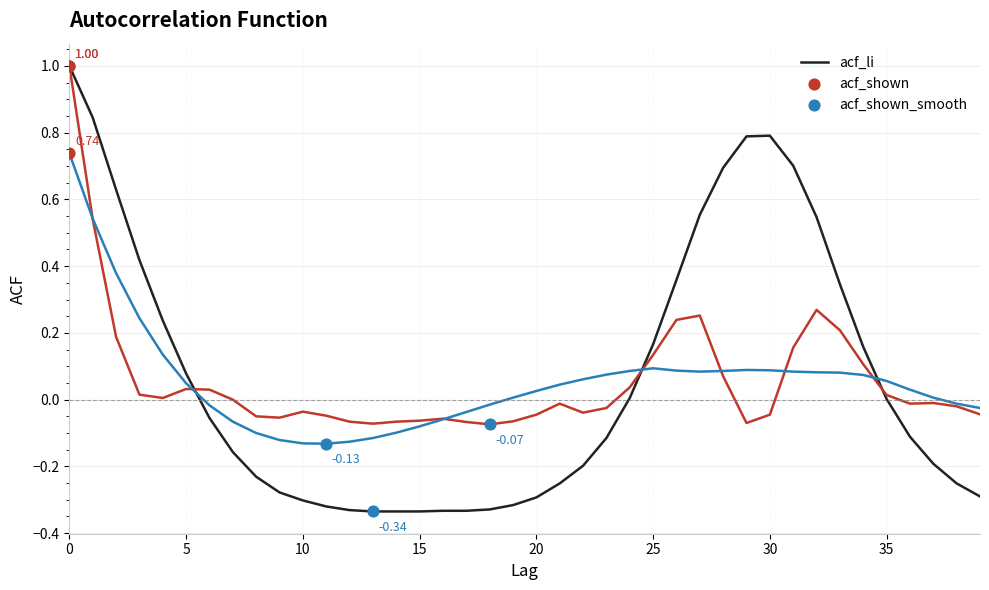

Which series has the largest range (max minus min)?

acf_li